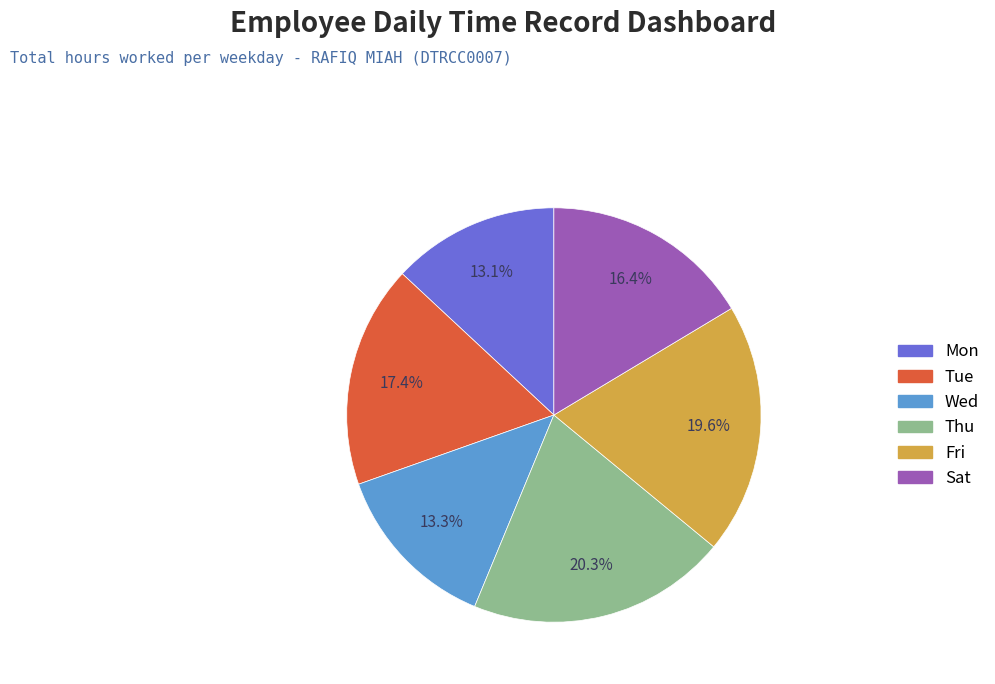

To the nearest percent, what is the difference between the largest and smallest slice percentages?

7%